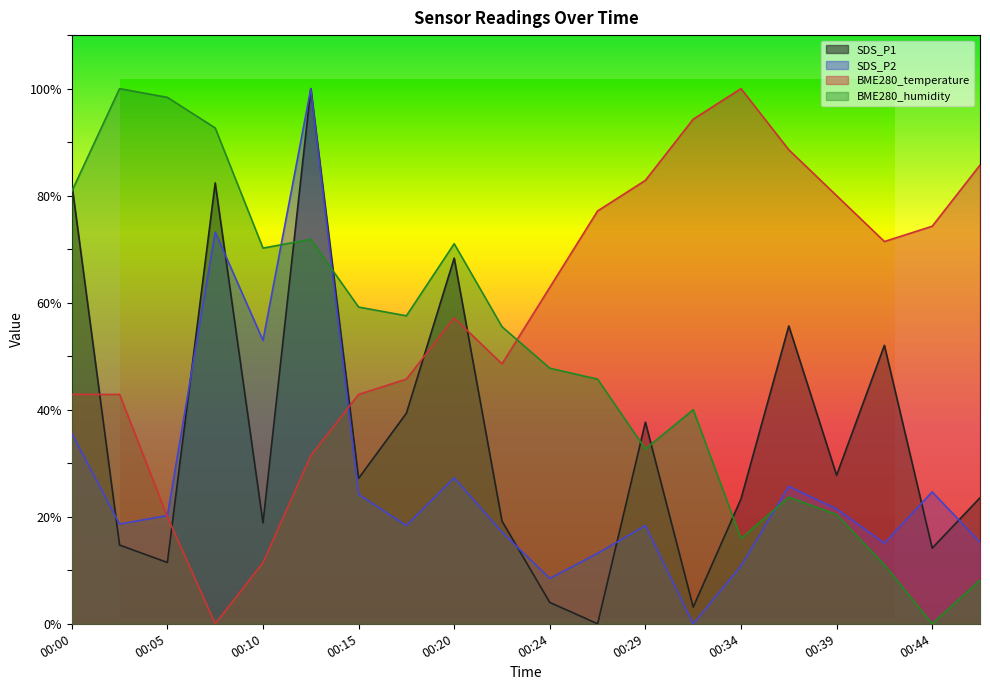

What is the sum of the SDS_P1 values at 00:34 and 00:32?

26.4